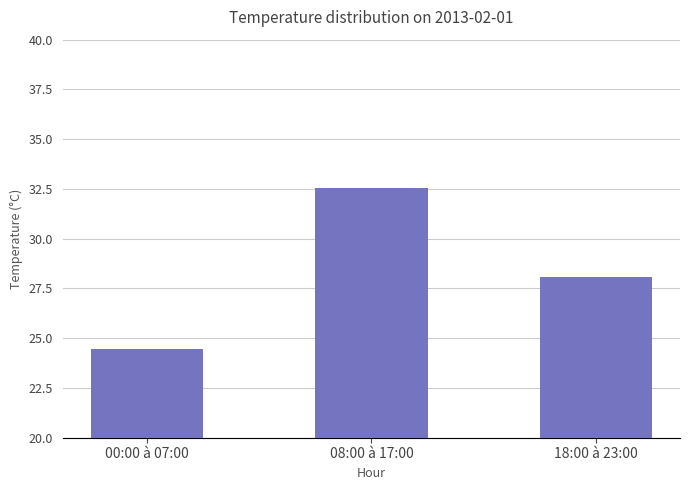

What position from the left is 18:00 à 23:00?

3